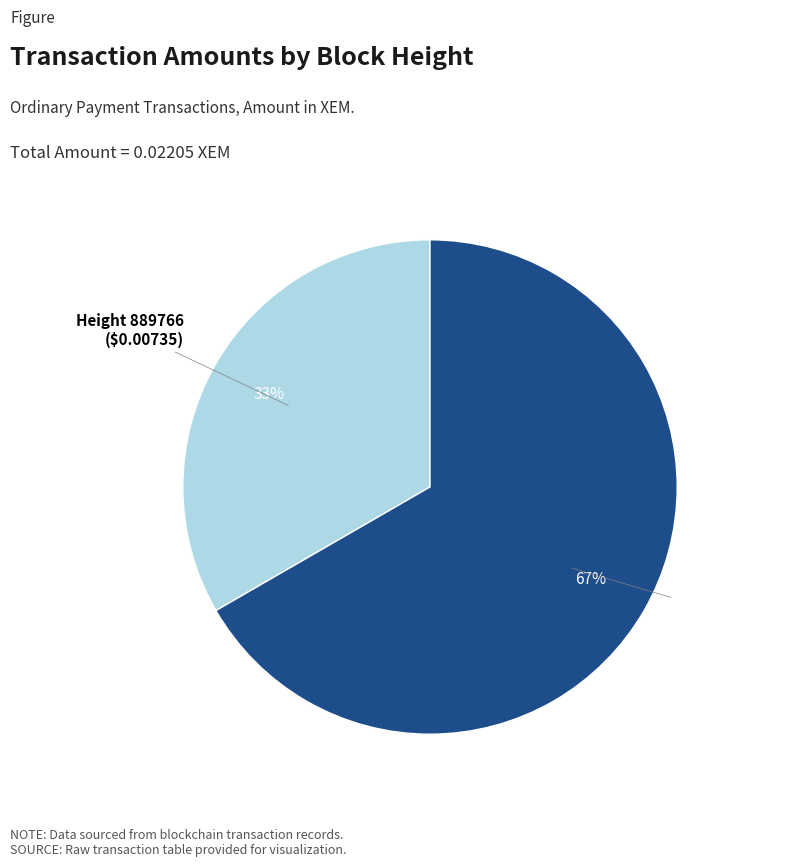

To the nearest percent, what is the average slice percentage?

50%